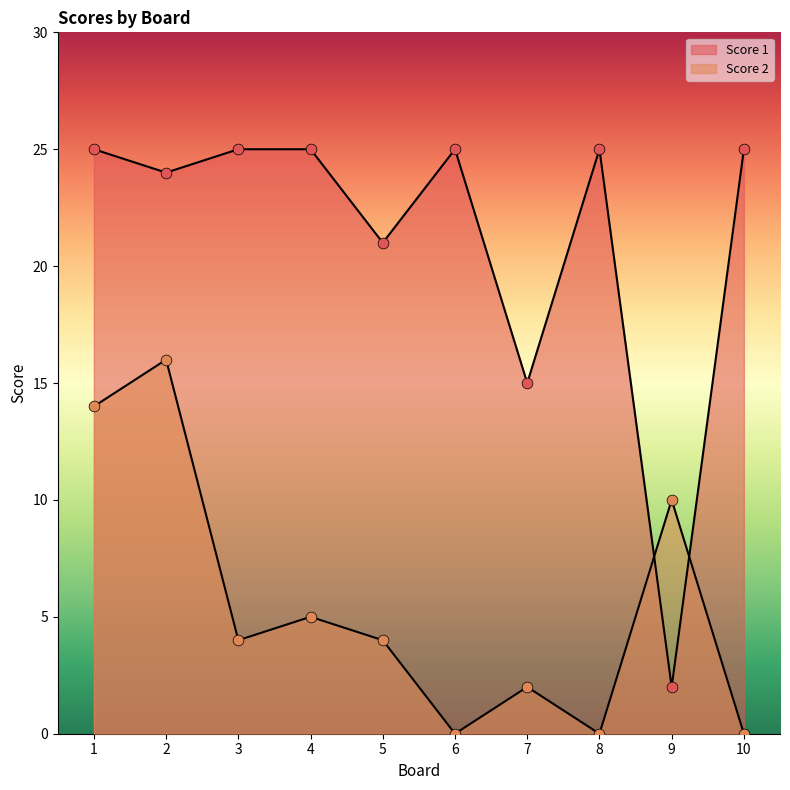

At how many categories does at least one series exceed 18?

8